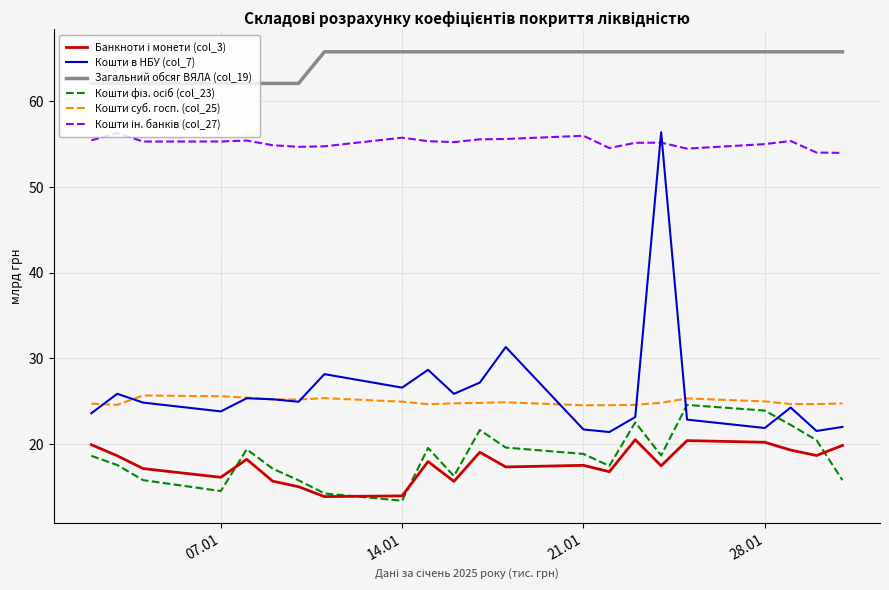

Which series has the largest range (max minus min)?

Кошти в НБУ (col_7)